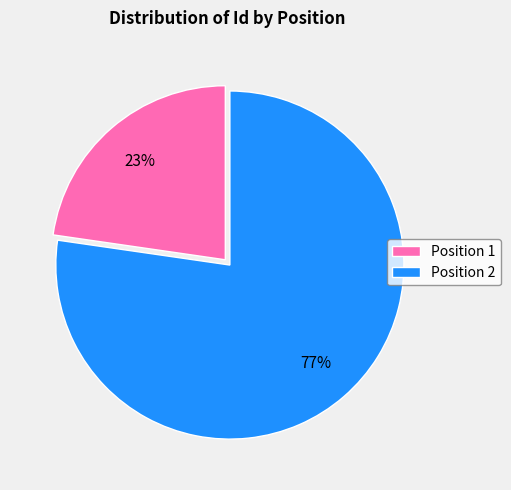

To the nearest percent, what percentage of the pie is Position 1?

23%